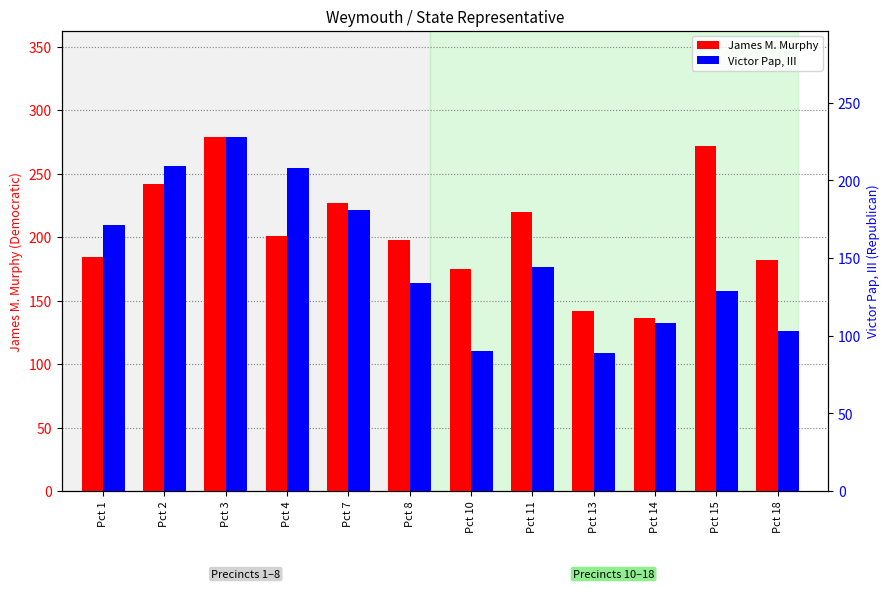

What is the difference between the maximum and minimum values in the Victor Pap, III series?

139